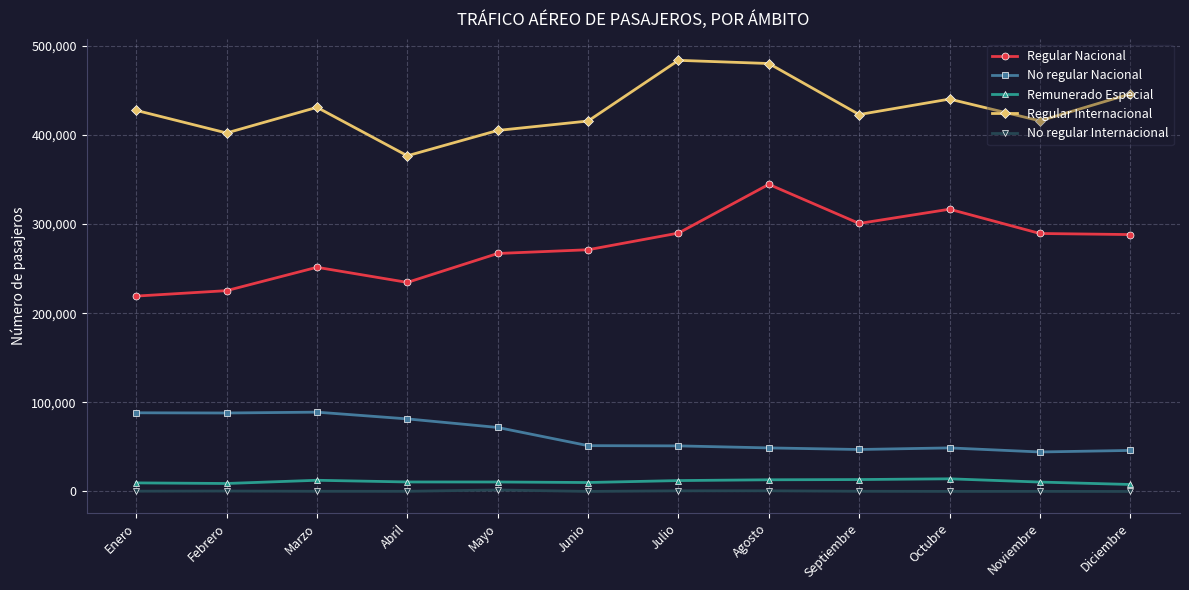

True or false: No regular Internacional and Regular Internacional intersect in this chart.

False